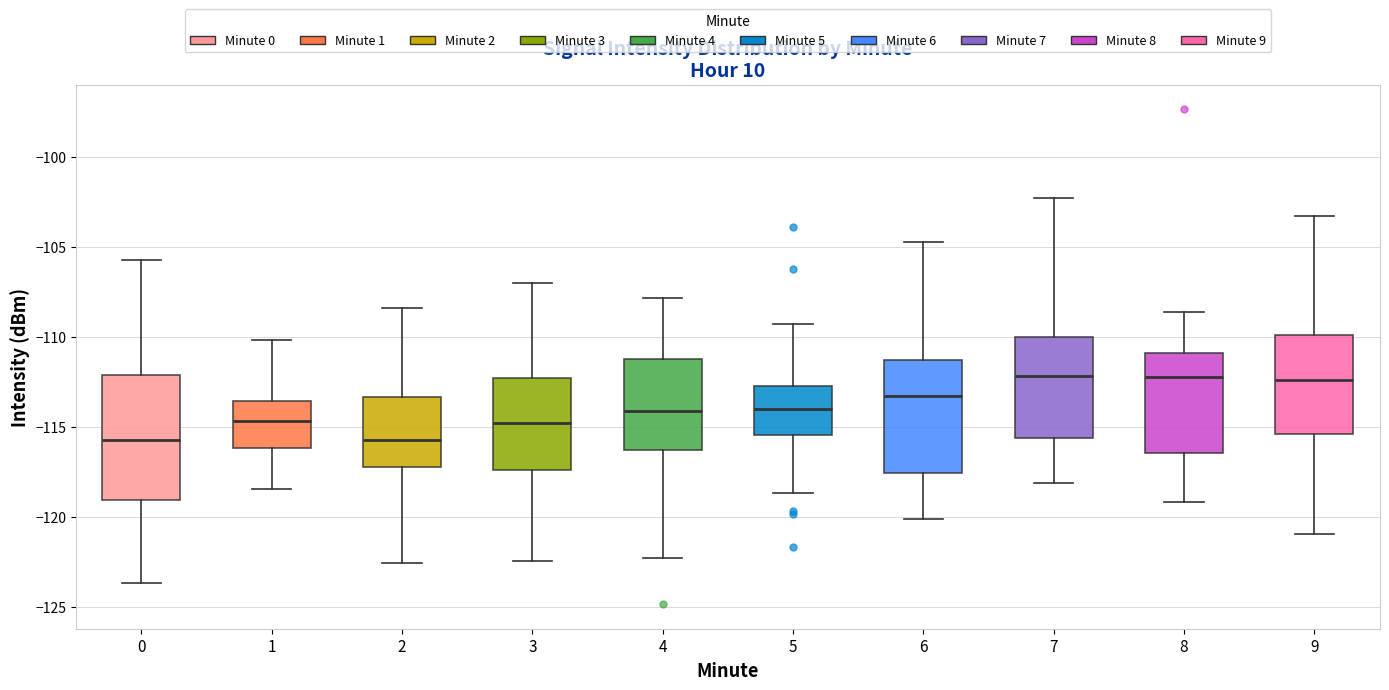

Comparing the boxes themselves (not the whiskers), which one is the tallest?

0